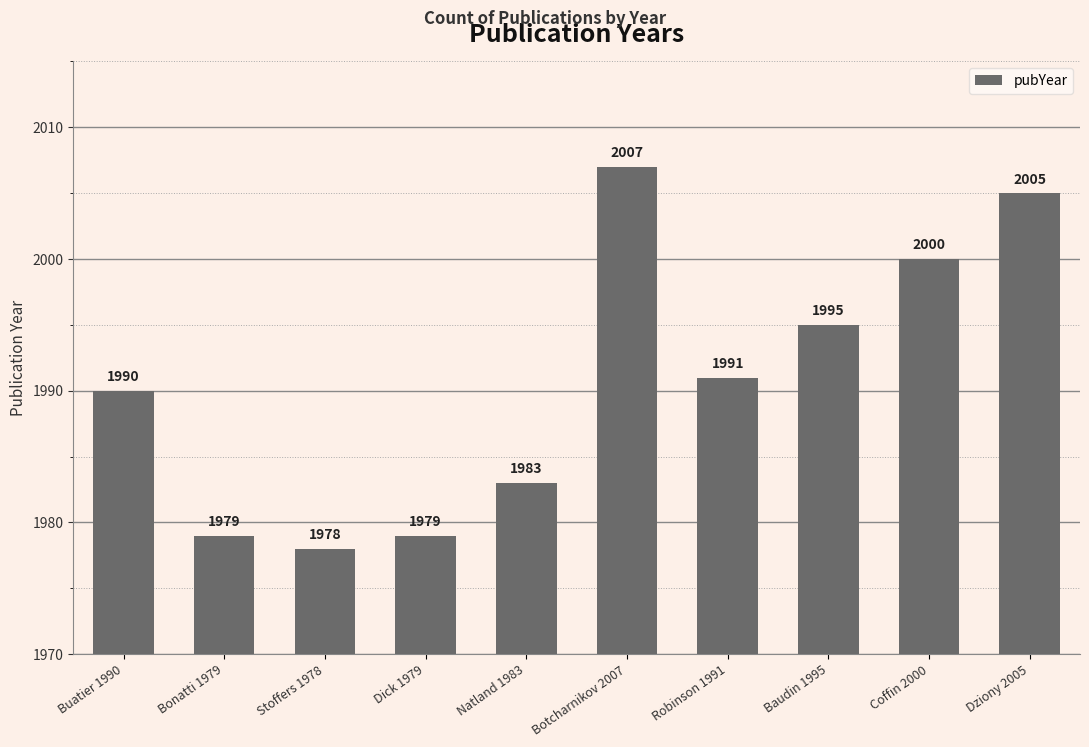

What is the sum of the values at Baudin 1995 and Dziony 2005?

4000